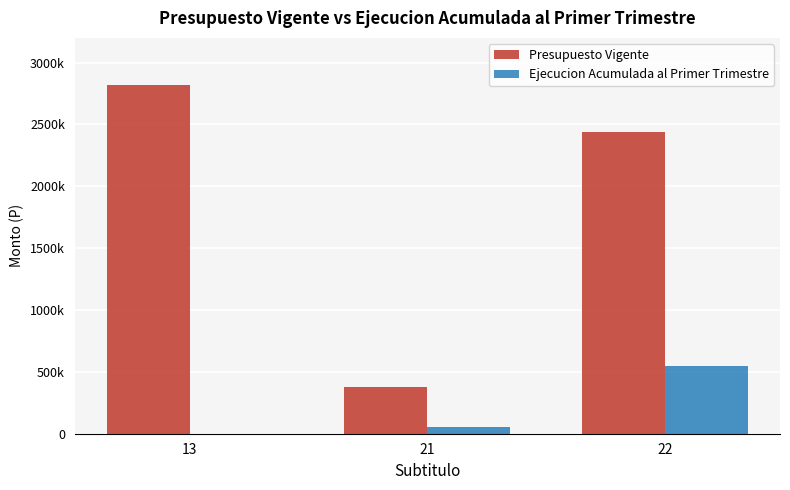

At 13, list the series in order from smallest to largest.

Ejecucion Acumulada al Primer Trimestre, Presupuesto Vigente